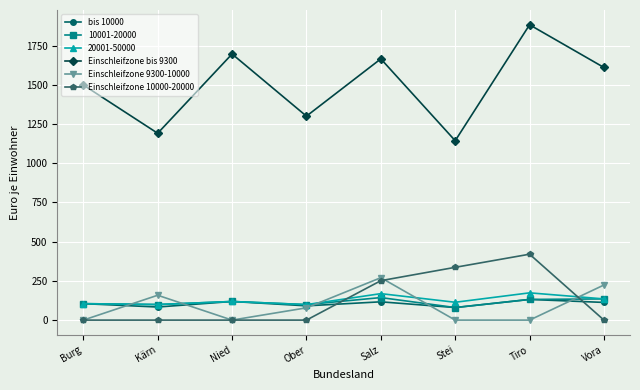

How many data points does each series have?

8